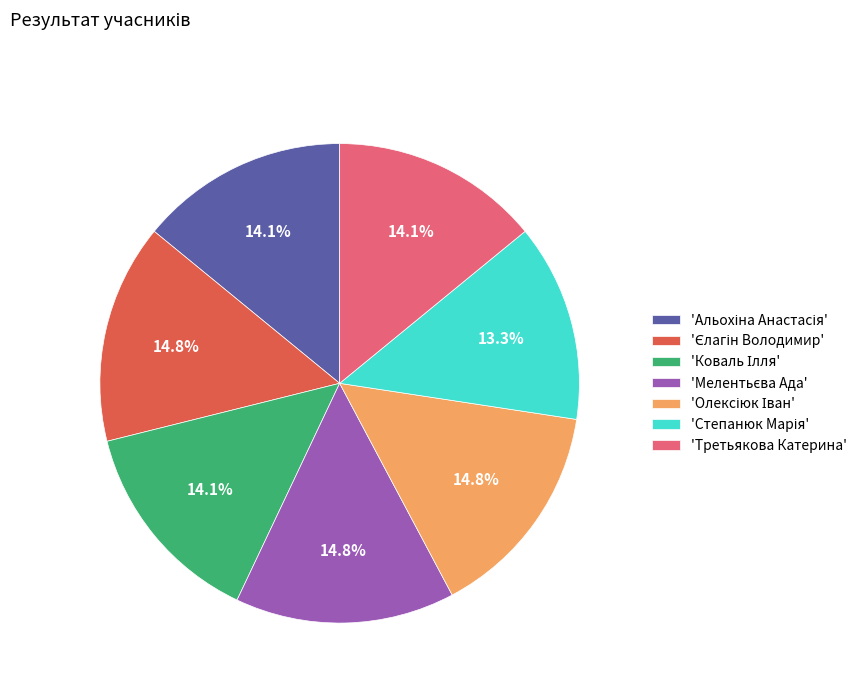

What percentage is NOT represented by 'Третьякова Катерина'?

85.9%